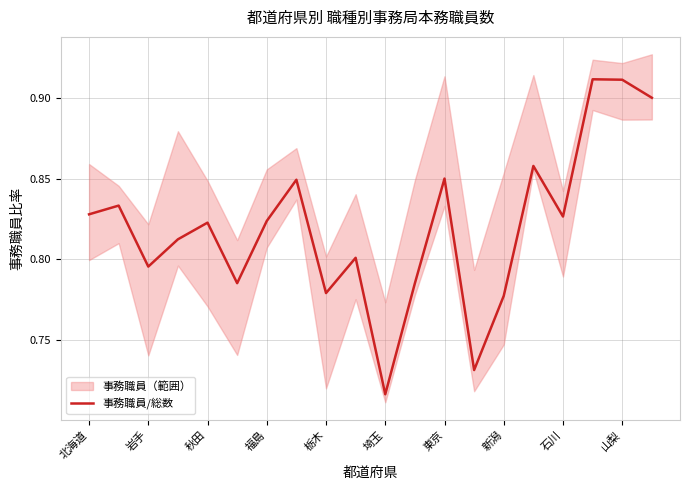

How many points are lower than both their immediate neighbors (excluding endpoints)?

6